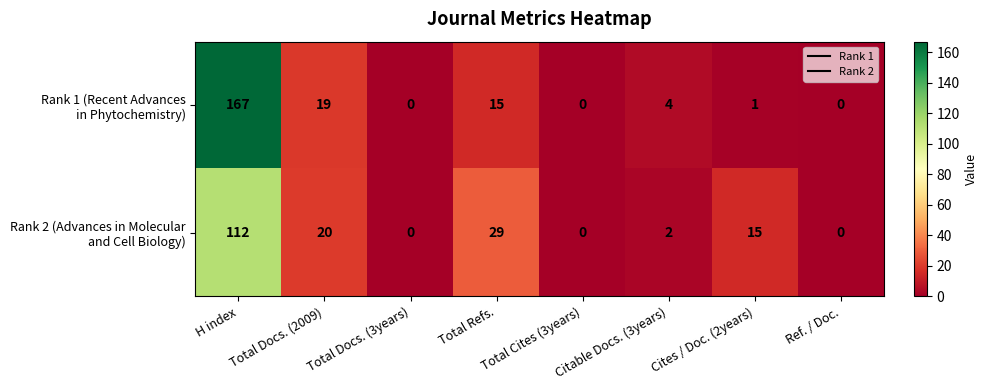

What is the greatest value displayed?

167